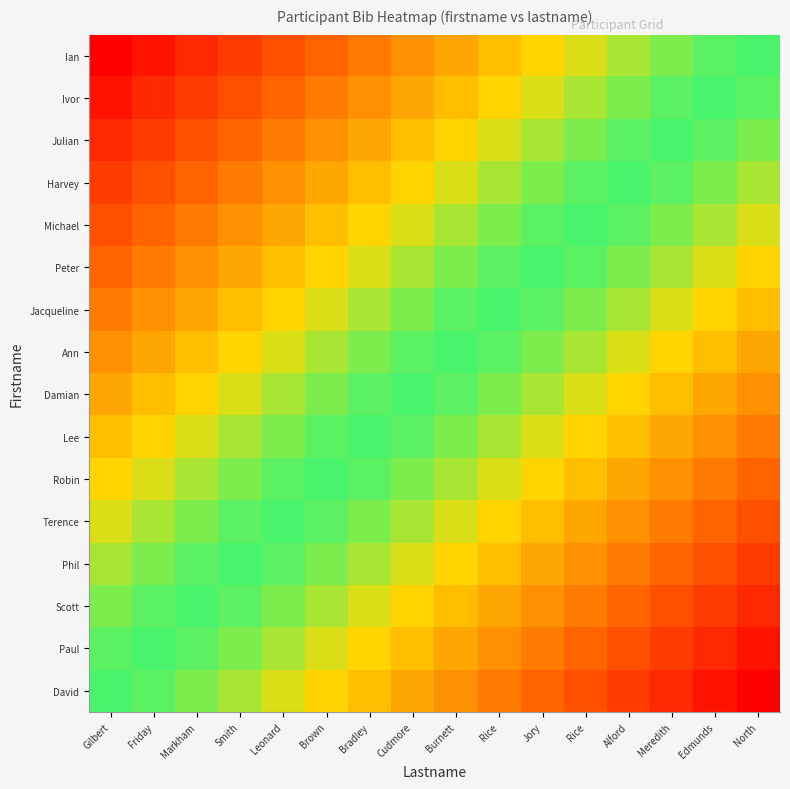

Which series has the largest total across all categories?

David